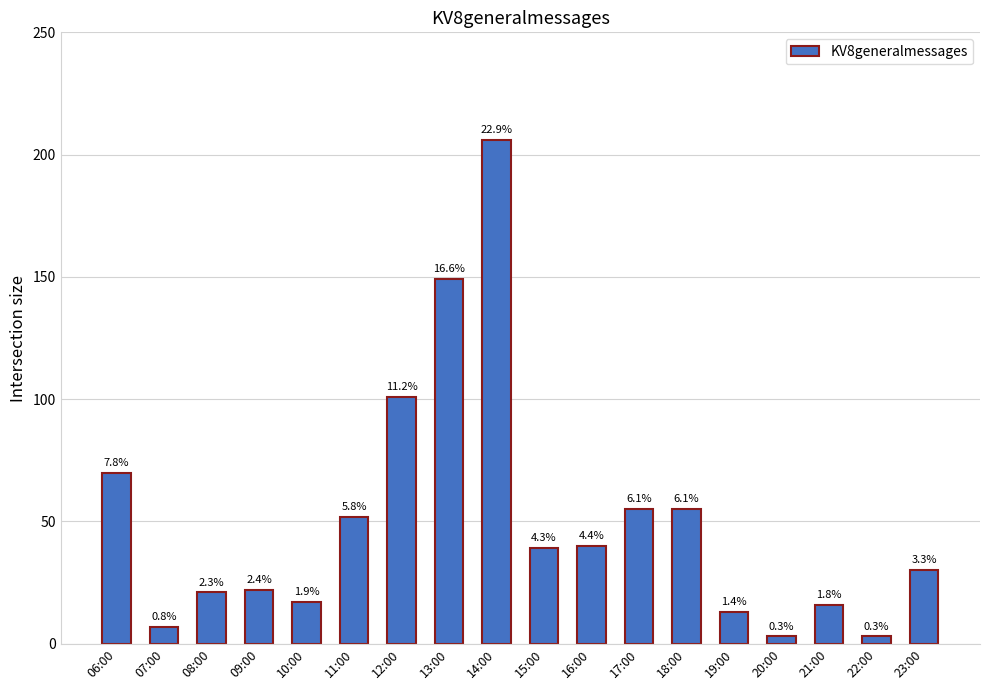

Reading right to left, transcribe all the data shown in this chart.

23:00=30	22:00=3	21:00=16	20:00=3	19:00=13	18:00=55	17:00=55	16:00=40	15:00=39	14:00=206	13:00=149	12:00=101	11:00=52	10:00=17	09:00=22	08:00=21	07:00=7	06:00=70